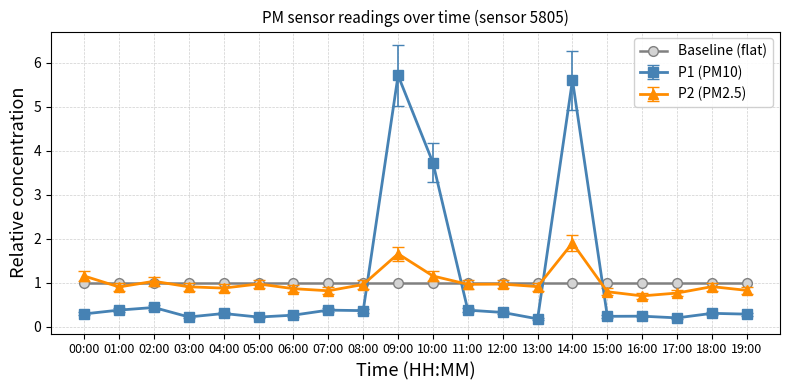

Which series changed the most between 00:00 and 03:00?

P2 (PM2.5)